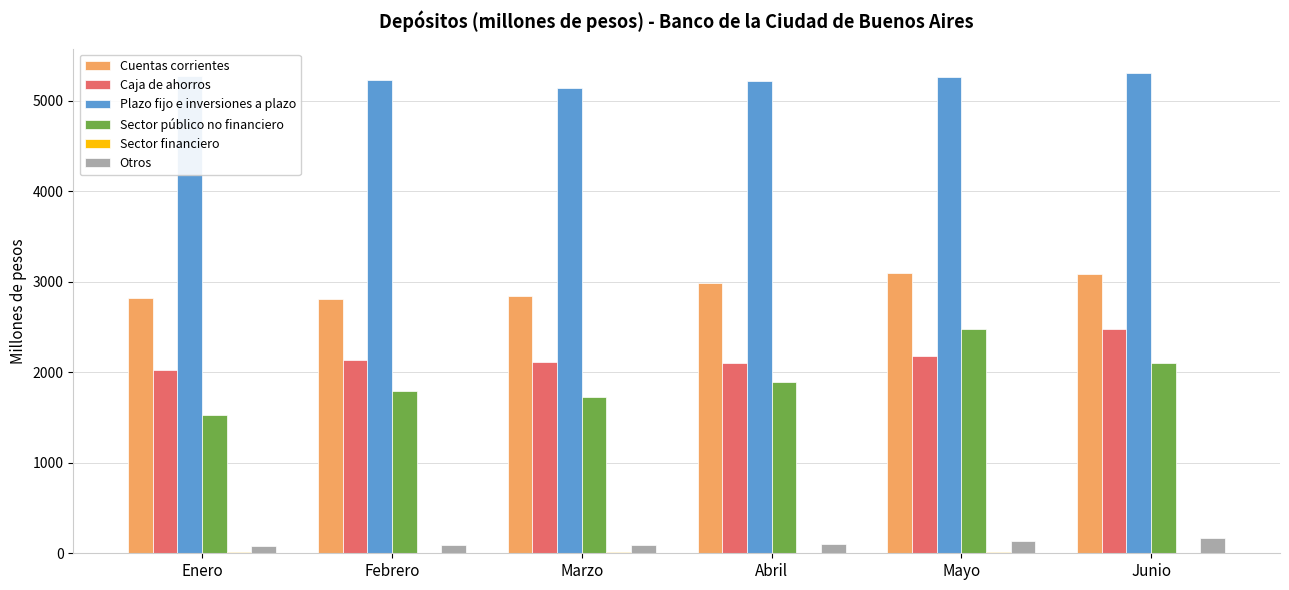

Which series has the largest total across all categories?

Plazo fijo e inversiones a plazo